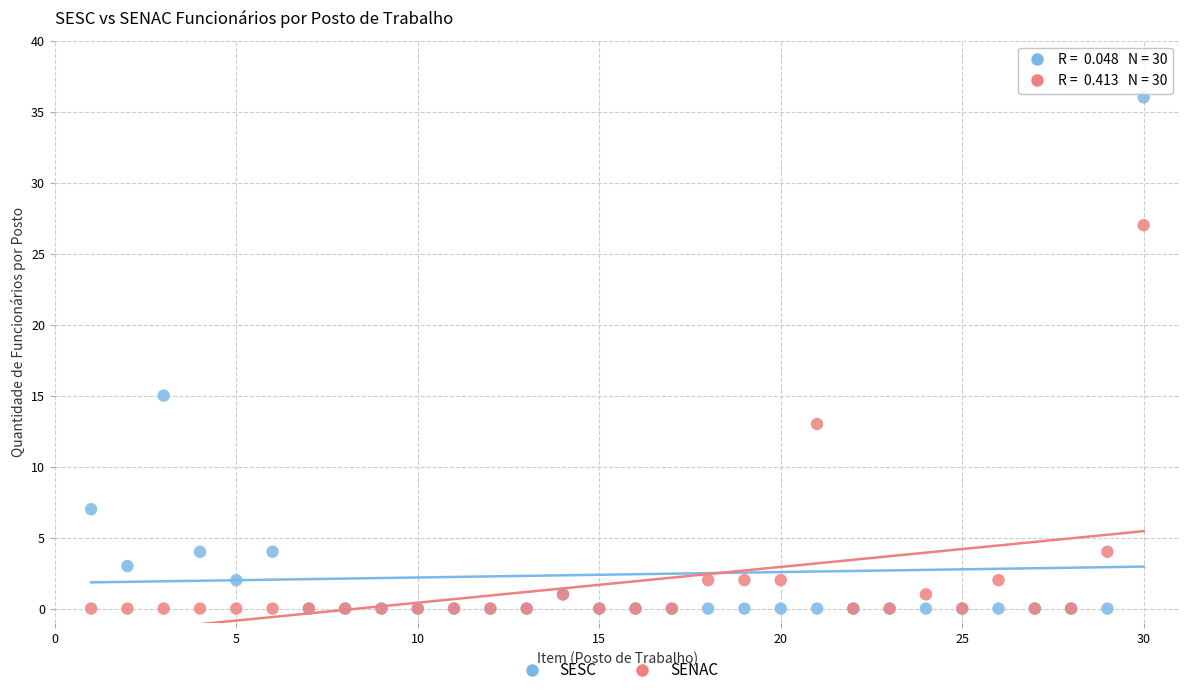

What are all the series names shown in the legend?

SESC, SENAC